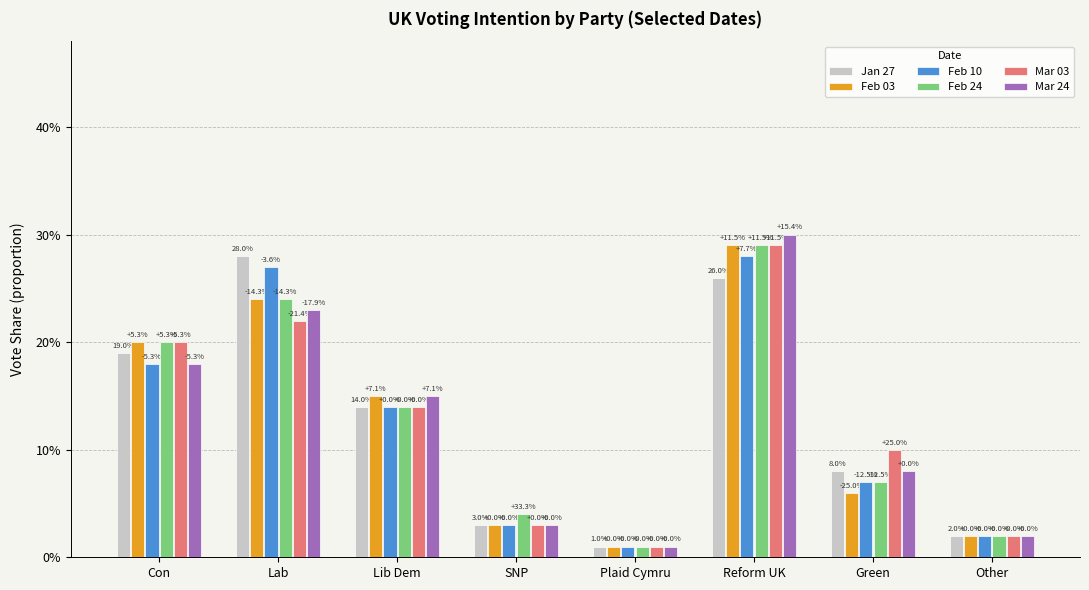

What is the difference between the Jan 27 values at Plaid Cymru and Con?

0.2